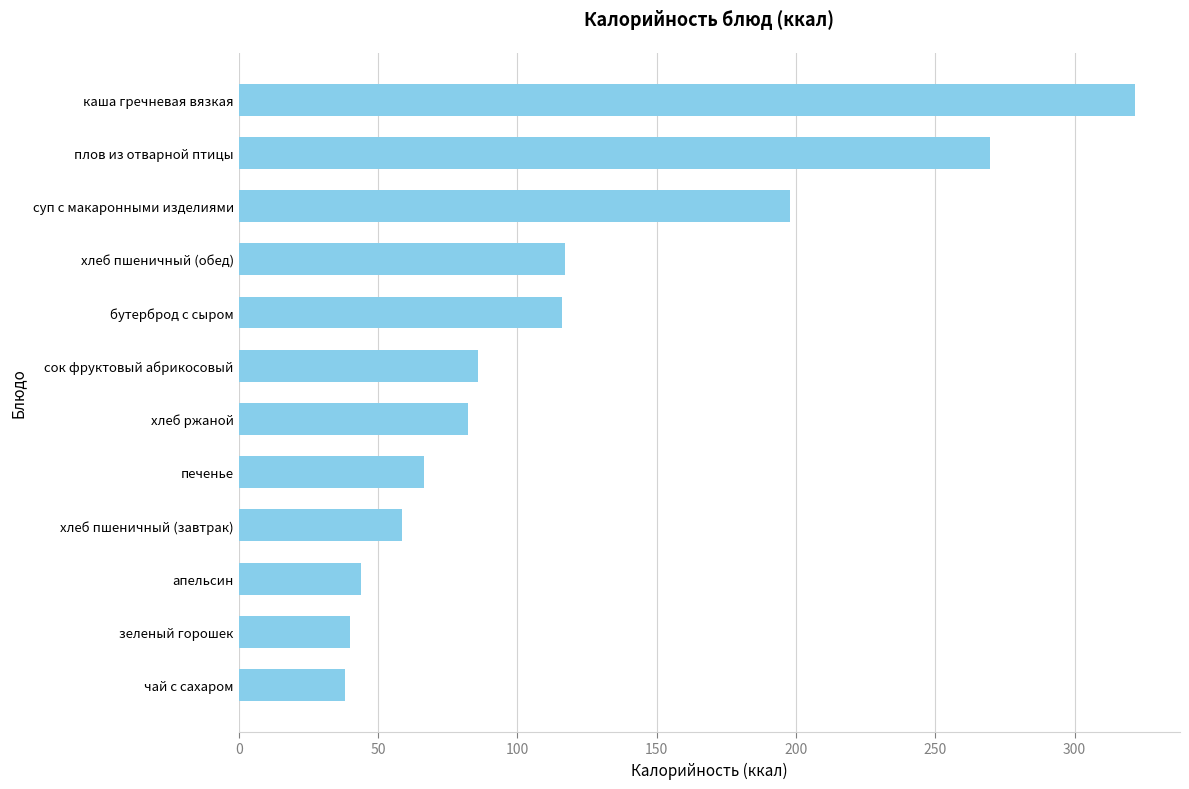

What is the sum of all values?

1437.2